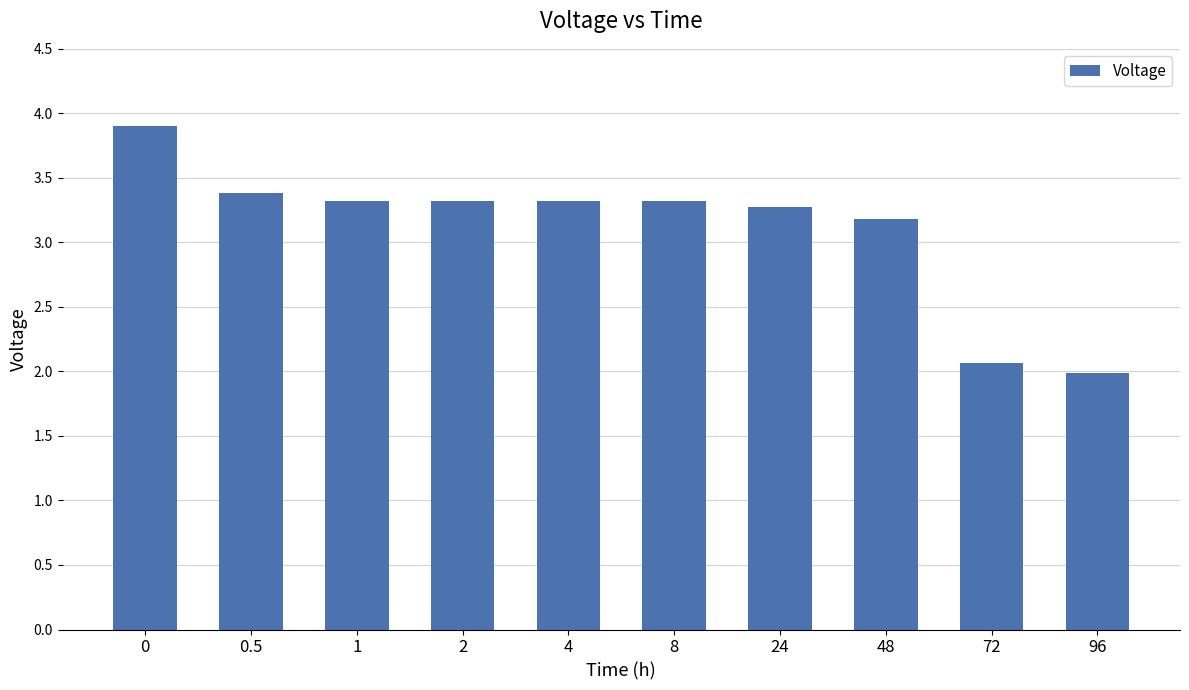

Is it true that the value at 2 is 3.3?

True